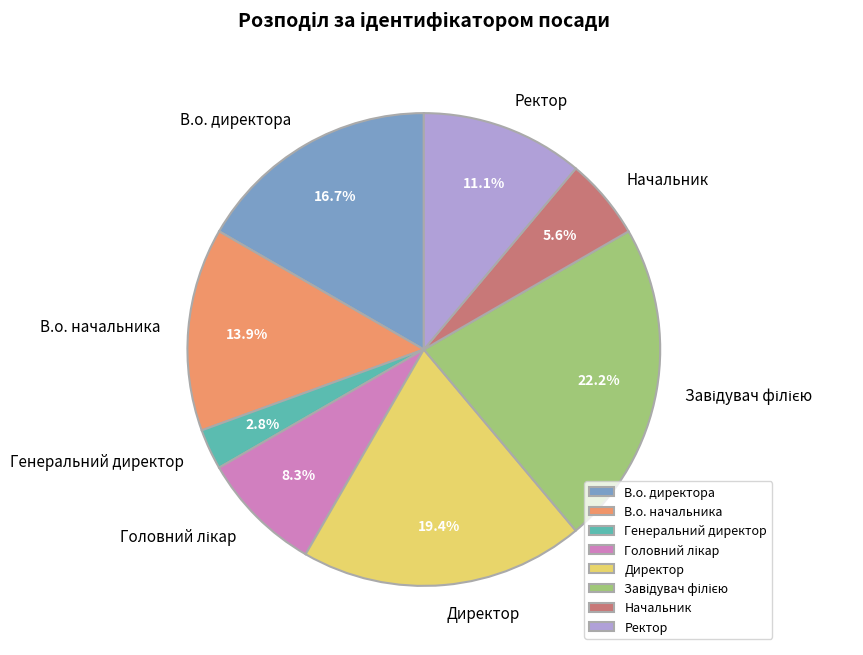

To the nearest percent, what is the difference between the largest and smallest slice percentages?

19%